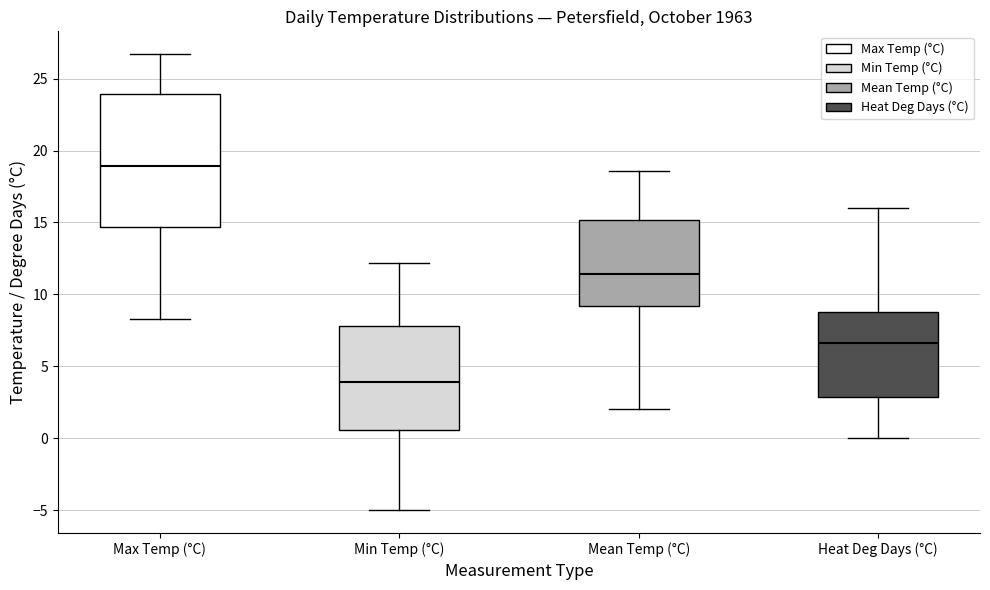

Reading left to right, read every box against the y-axis: the position of its median line, the range the box covers, and the ends of its whiskers. The values are not printed on the chart, so give them approximately, as read against the axis.

Max Temp (°C): median 19.0, box 14.5 to 24.0, whiskers 8.5 to 26.5
Min Temp (°C): median 4.0, box 0.5 to 8.0, whiskers -5.0 to 12.0
Mean Temp (°C): median 11.5, box 9.0 to 15.0, whiskers 2.0 to 18.5
Heat Deg Days (°C): median 6.5, box 3.0 to 9.0, whiskers 0.0 to 16.0